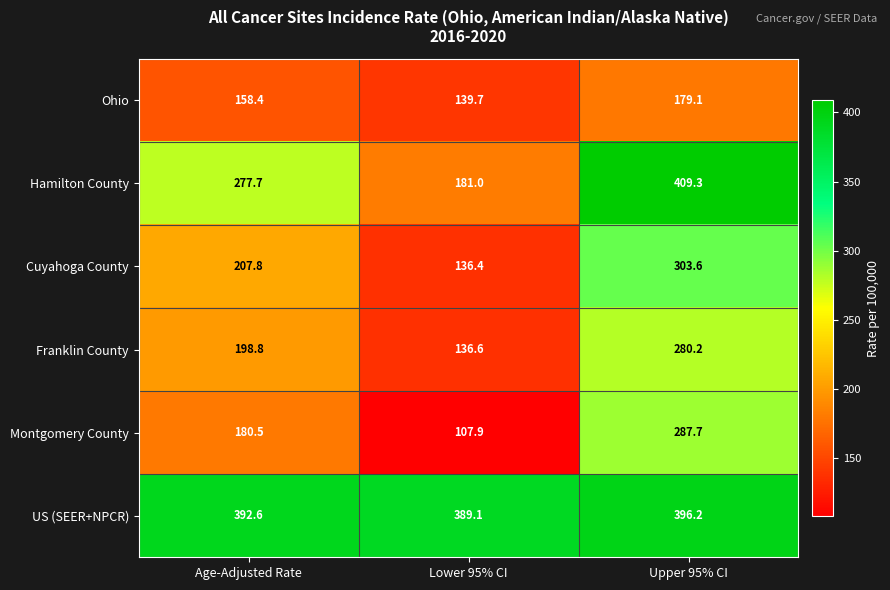

Which series has the largest total across all categories?

US (SEER+NPCR)